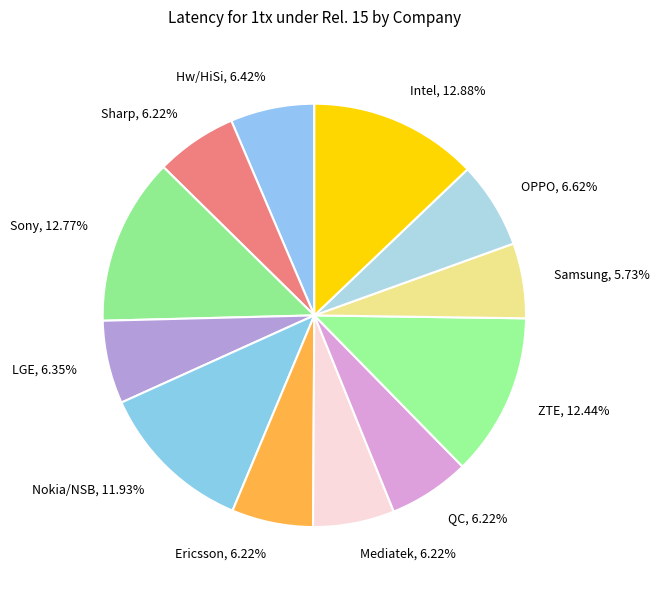

Do Samsung, 5.73% and Hw/HiSi, 6.42% together represent more than half of the pie?

No